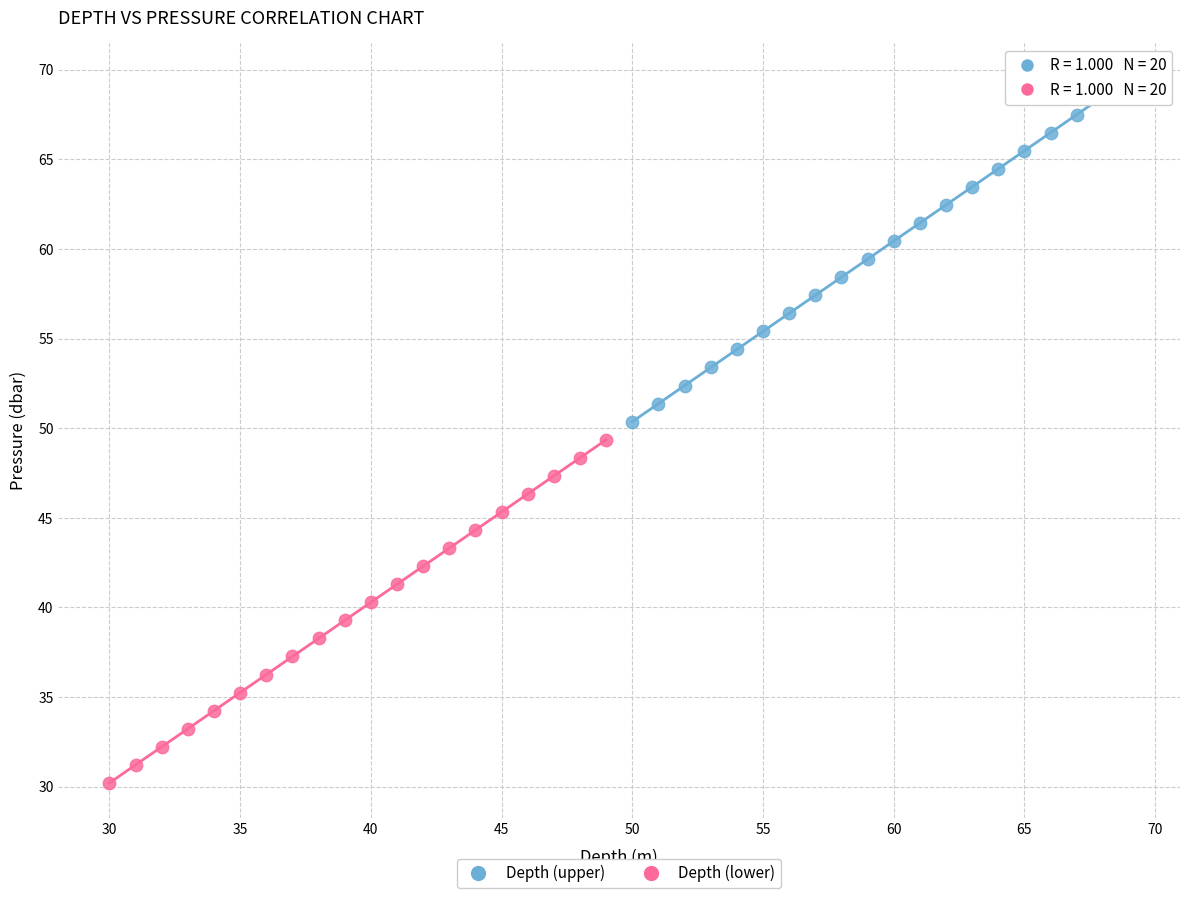

Which series reaches the minimum Y coordinate?

Depth (lower)